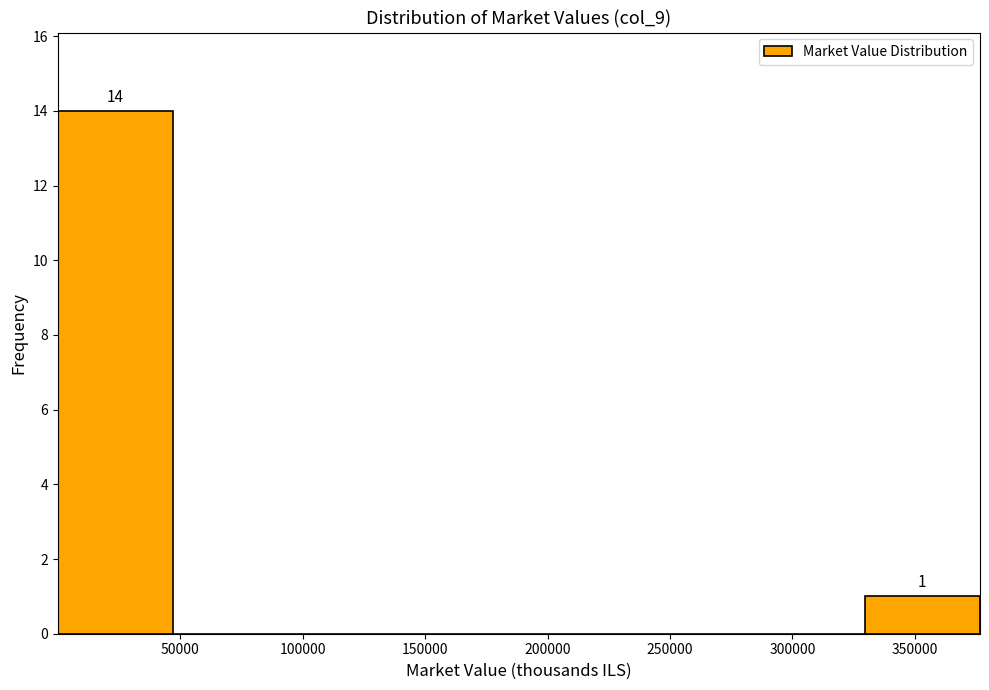

Which range on the x-axis has the tallest bar?

0 to 45000